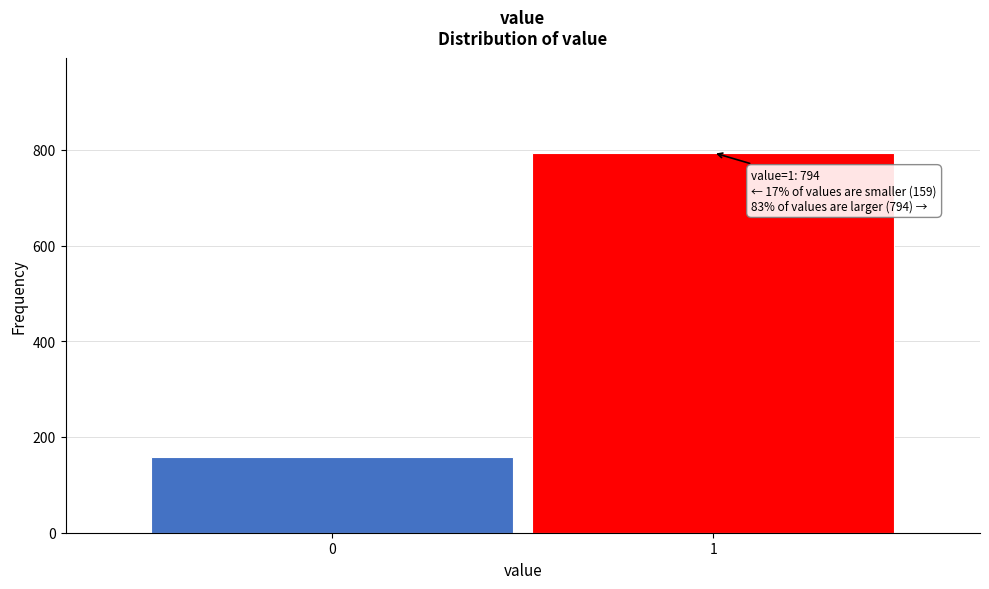

Reading right to left, extract all data points from this chart.

794	159